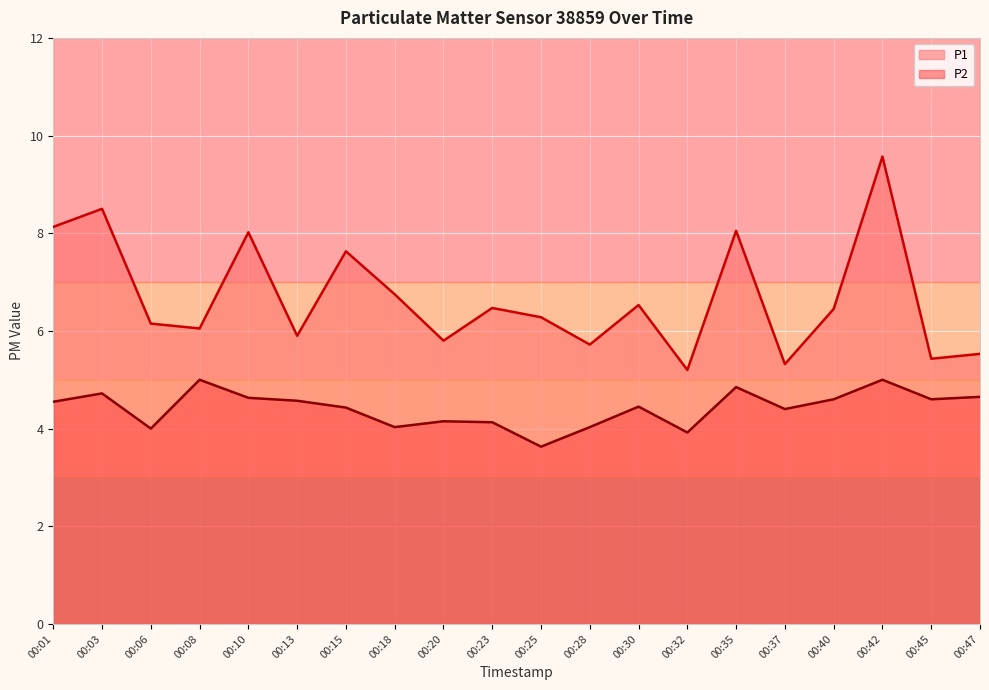

How many data points in P2 are less than 4?

2